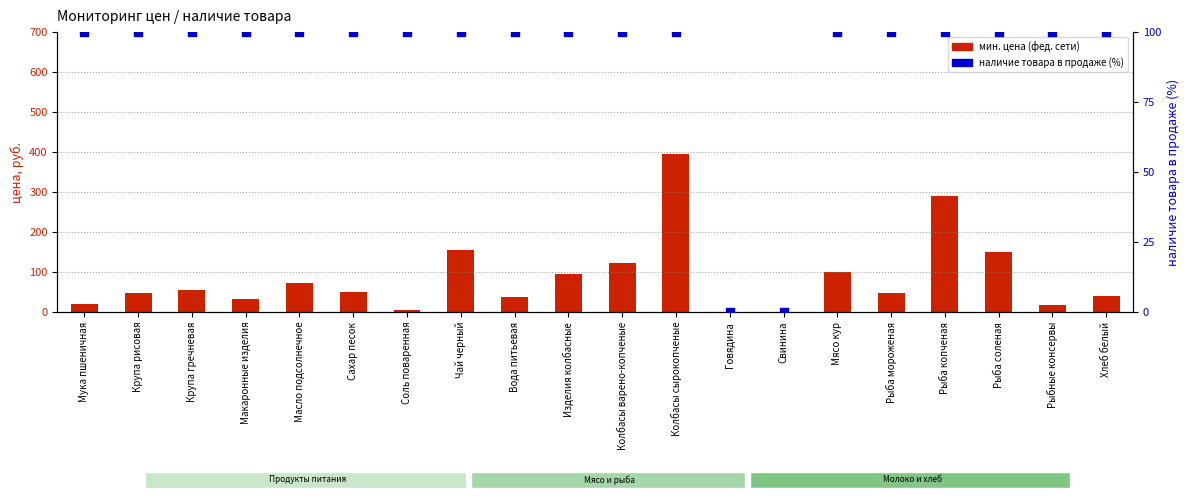

Which series has the widest spread of Y values?

мин. цена (фед. сети)